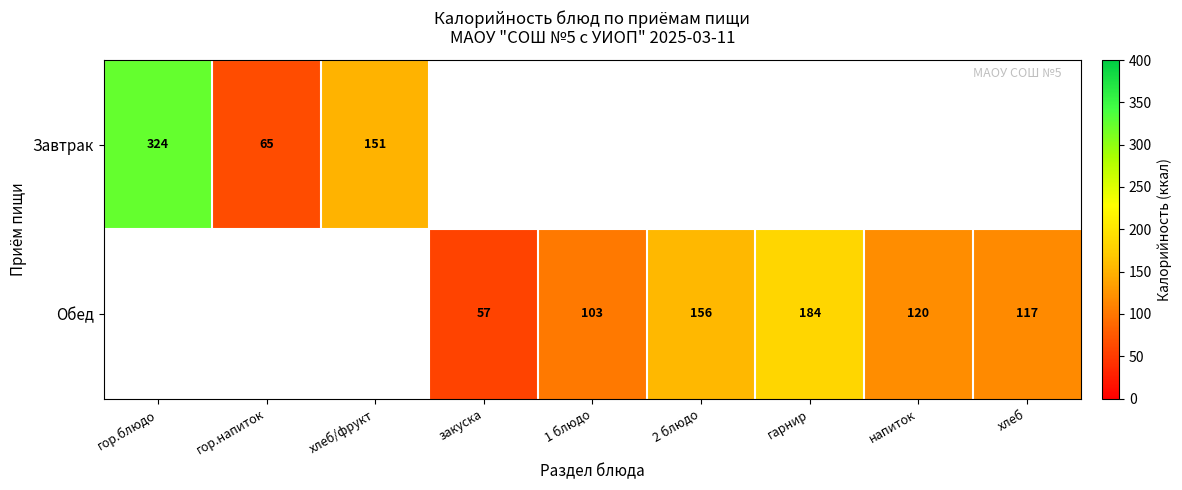

Is it true that Обед equals 156 at 2 блюдо?

True